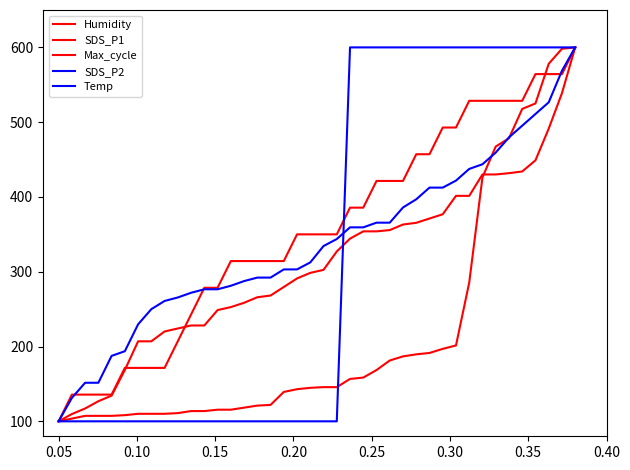

Between which two adjacent categories do Humidity and SDS_P2 first intersect?

0.05 and 0.10